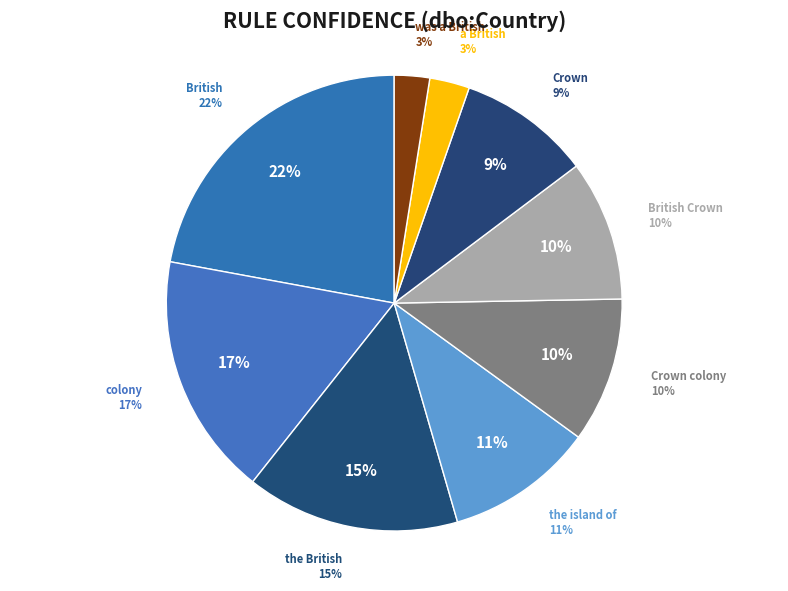

To the nearest percent, what is the average slice percentage?

11%